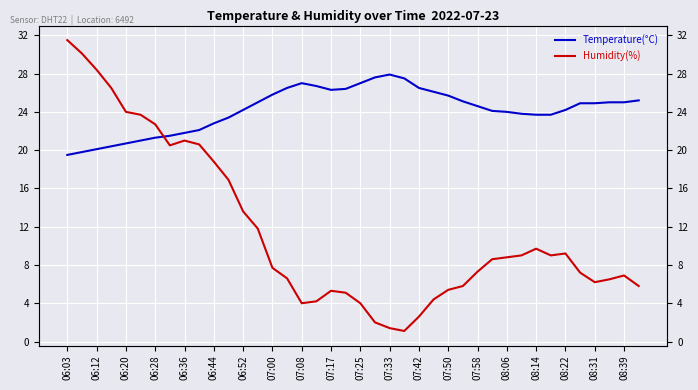

Does the chart display data point markers on the line(s)?

No